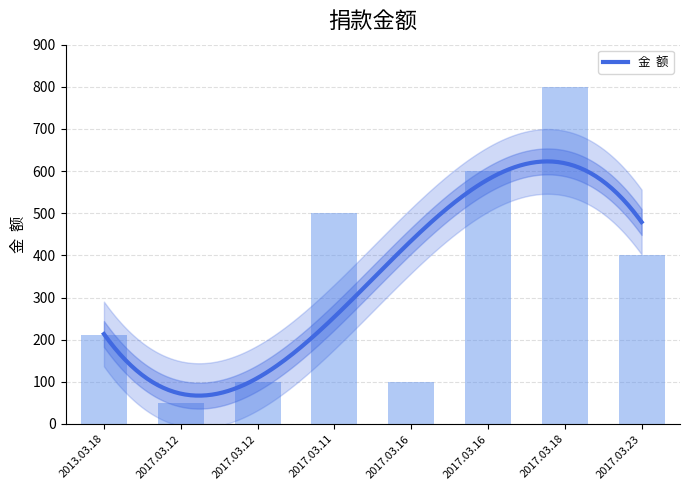

What is the value of the 7th bar from the left?

800